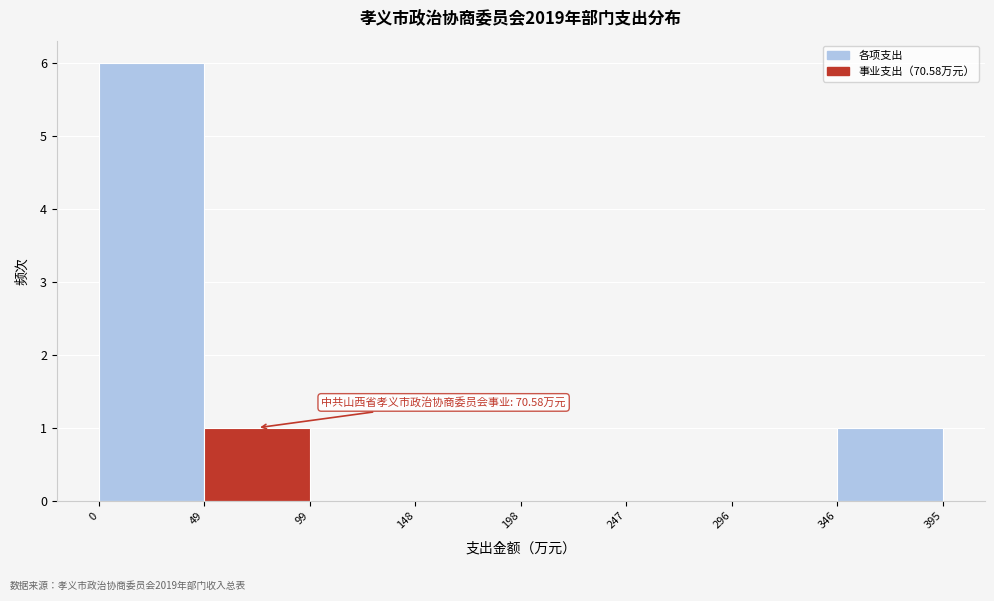

Over which range of the x-axis is the bar tallest?

0 to 49